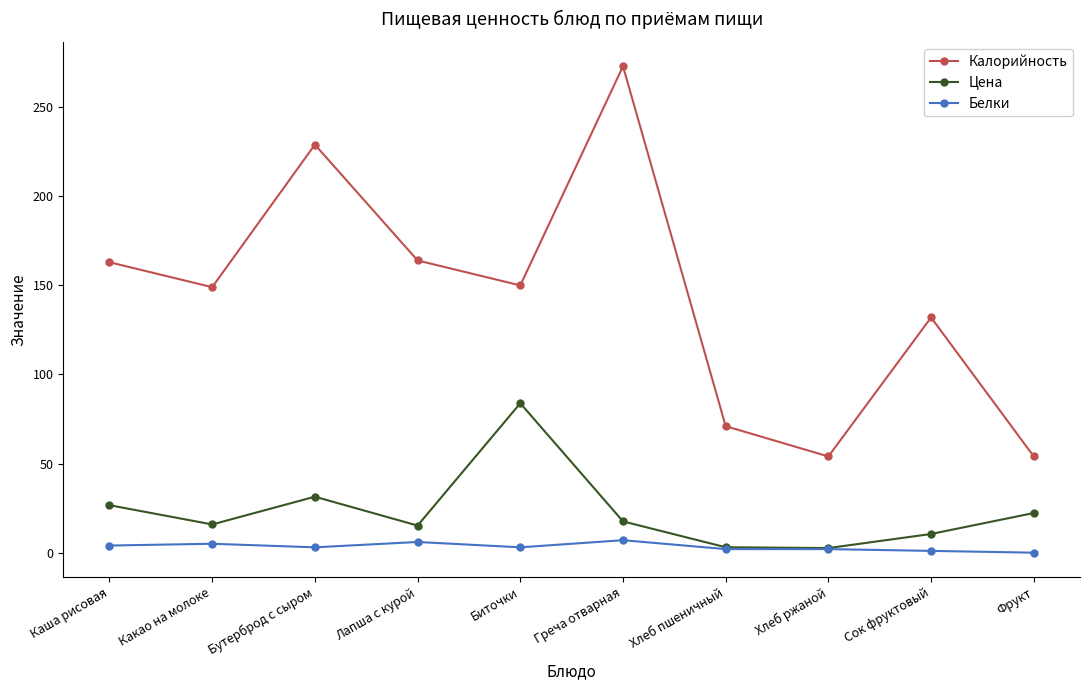

What is the approximate value of Калорийность at Хлеб пшеничный?

71.0